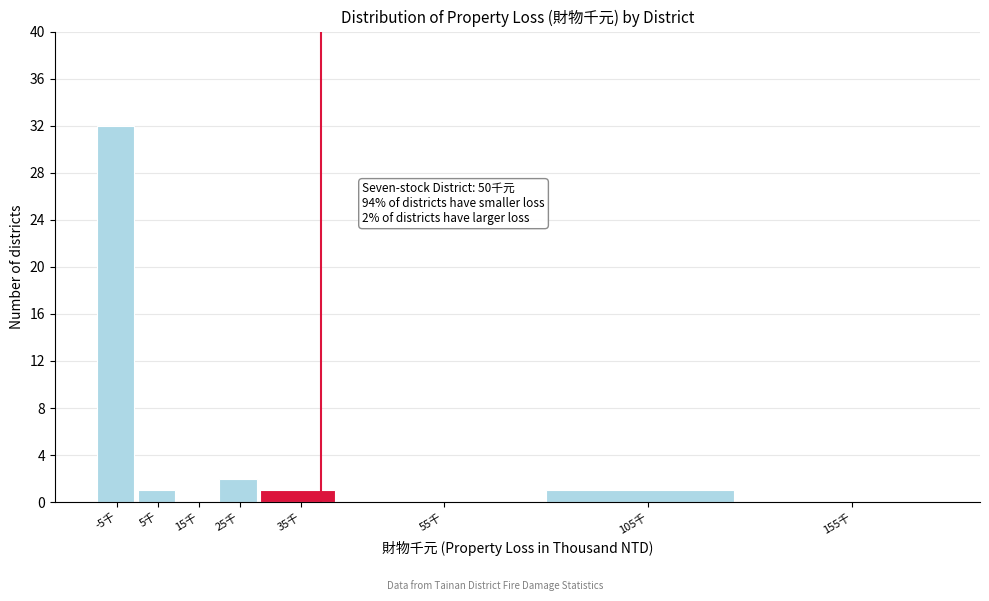

Reading left to right, extract all data points from this chart.

-5千=32	5千=1	15千=0	25千=2	35千=1	55千=0	105千=1	155千=0